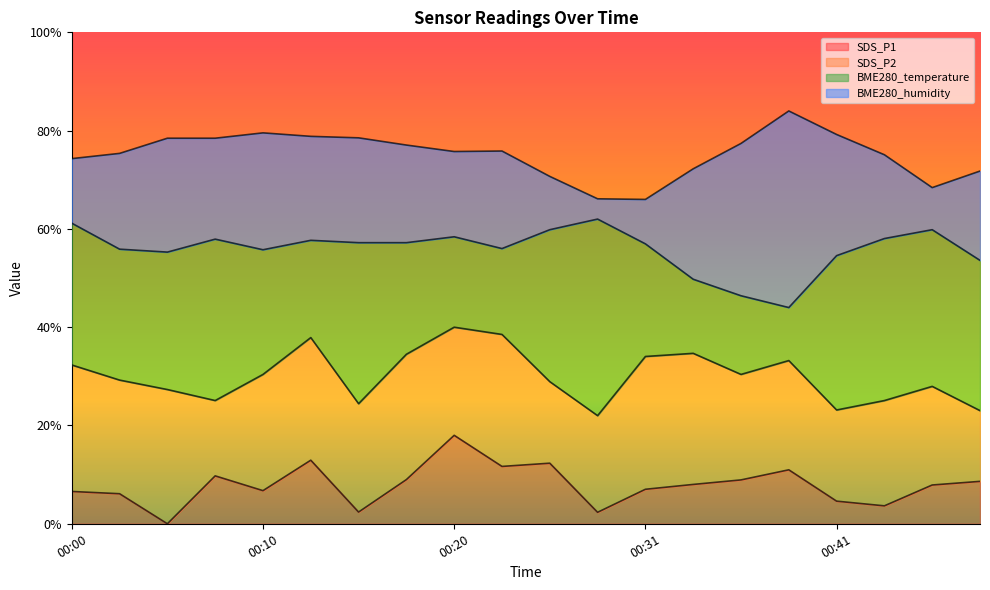

What is the total value across all series at 00:15?

162.5